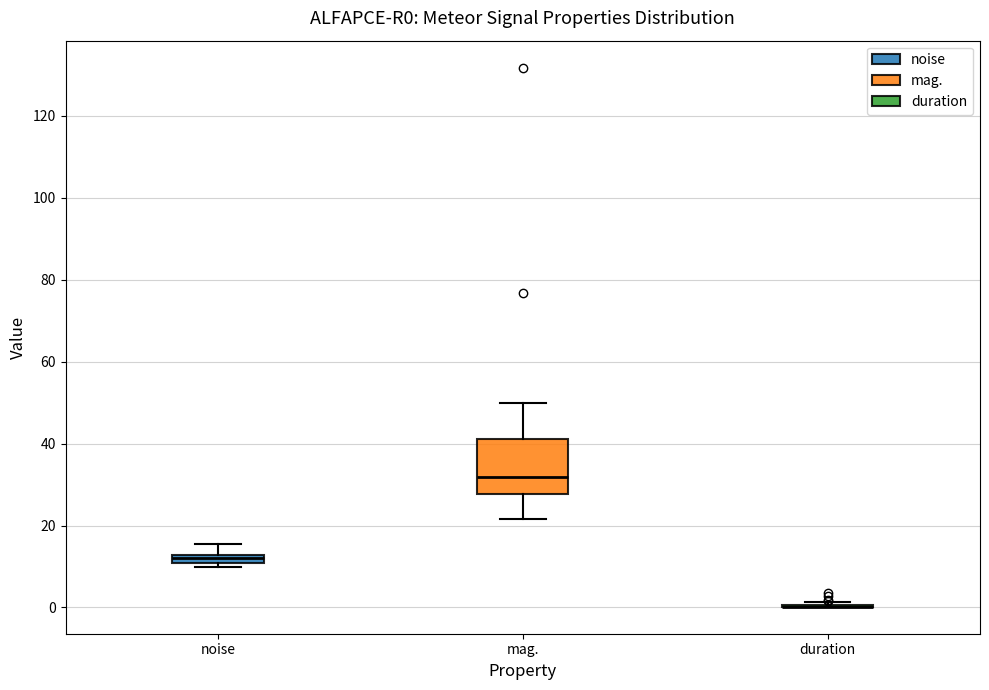

Where is the upper edge of the box for noise on the y-axis? The values are not printed on the chart, so give them approximately, as read against the axis.

12